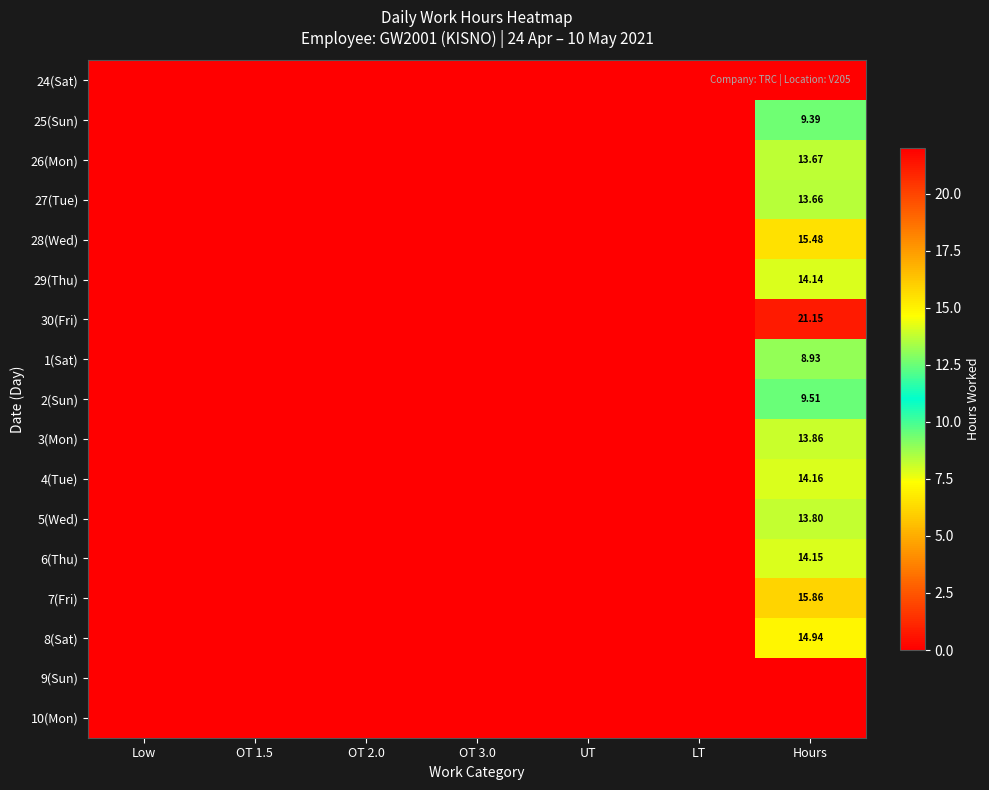

At which label is 1(Sat) closest to 4?

Low